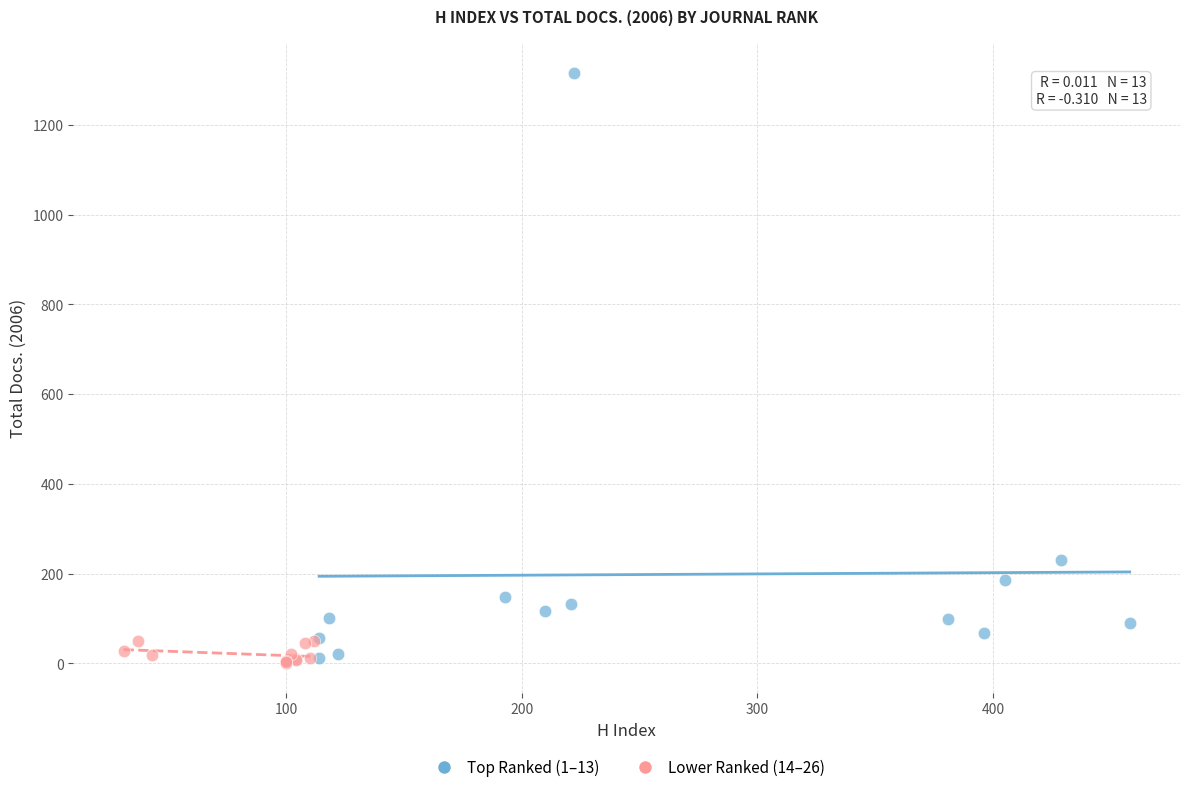

Which series has the widest spread of Y values?

Top Ranked (1–13)